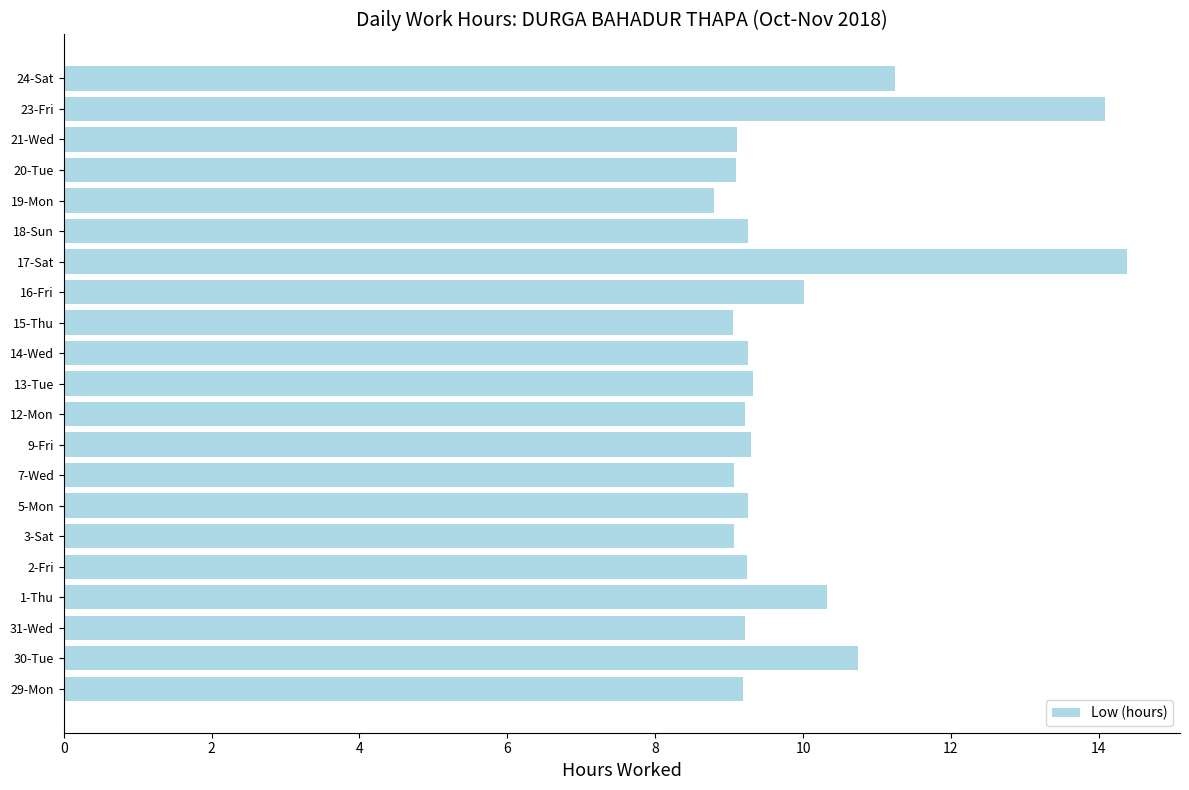

Between 20-Tue and 16-Fri, which is larger?

16-Fri